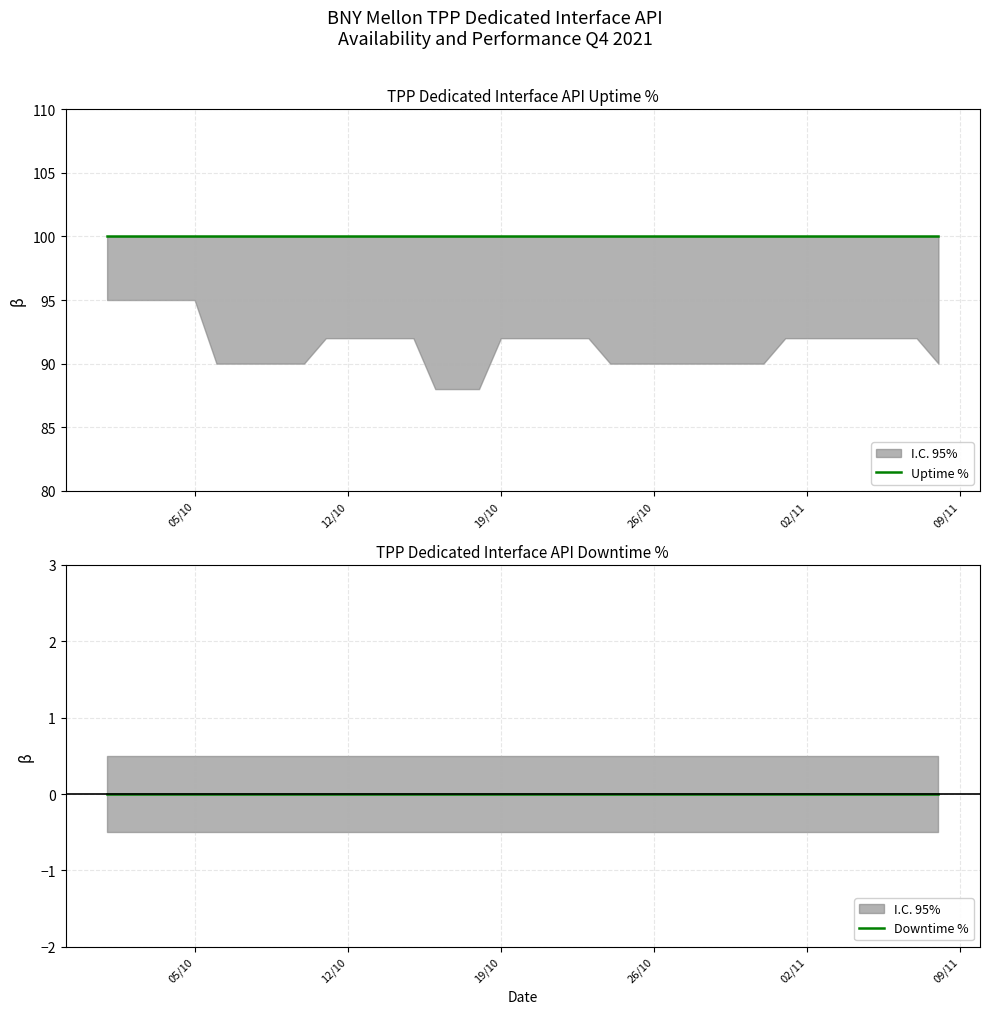

The value of Uptime % at 05/10 is 100. True or false?

True